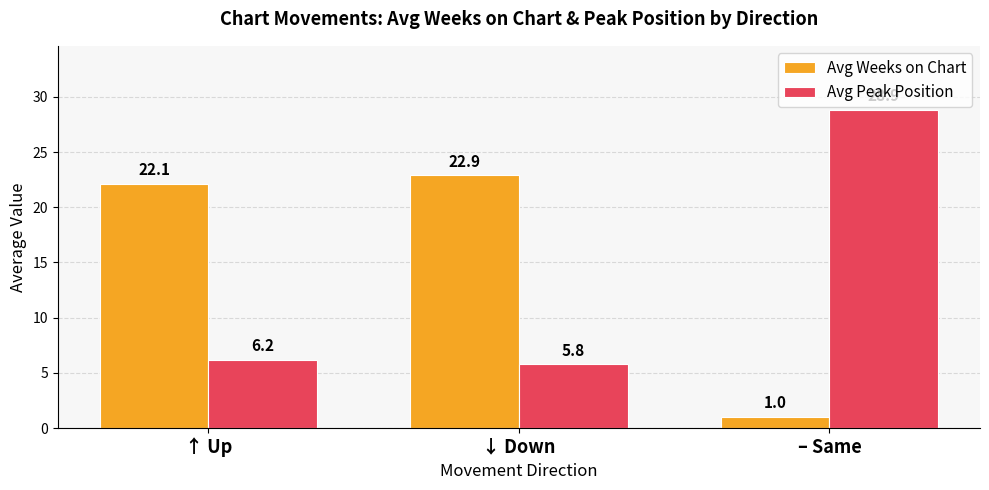

Which category has the lowest value in the Avg Peak Position series?

↓ Down